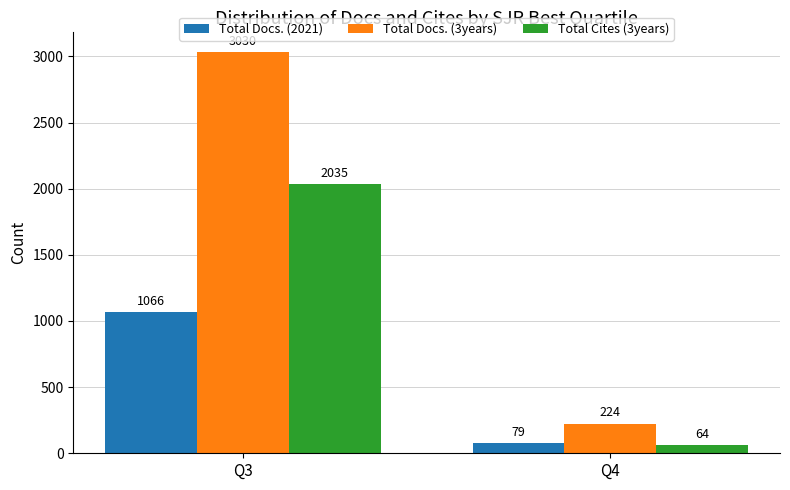

Between Q3 and Q4, which series saw the biggest shift?

Total Docs. (3years)